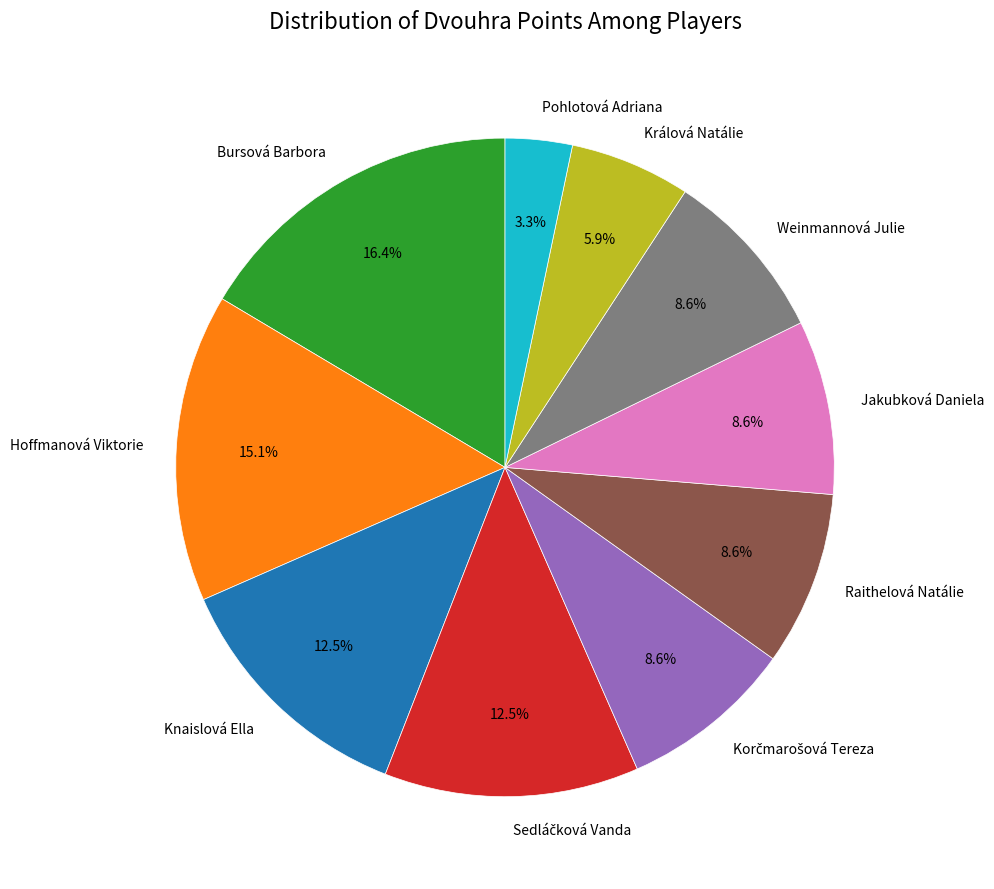

Does any single category account for the majority?

No